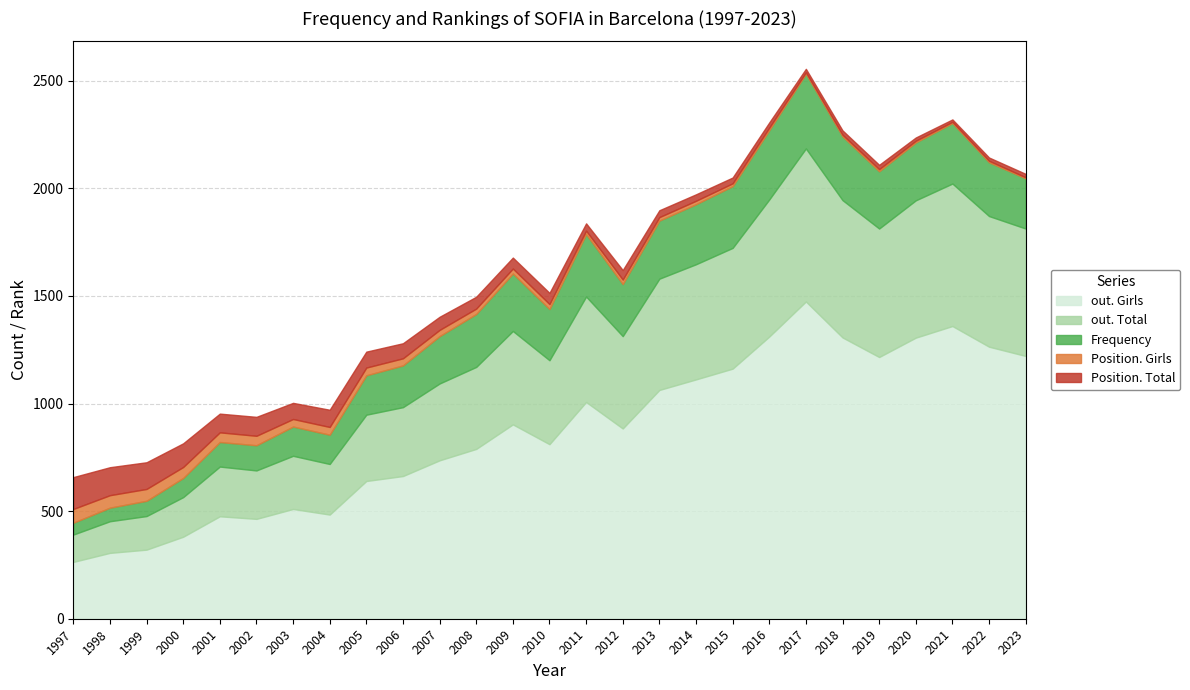

Reading right to left, transcribe all the data shown in this chart.

out. Girls: 2023=1221	2022=1264	2021=1360	2020=1306	2019=1216	2018=1307	2017=1474	2016=1311	2015=1162	2014=1112	2013=1063	2012=884	2011=1007	2010=811	2009=903	2008=789	2007=736	2006=663	2005=640	2004=484	2003=510	2002=464	2001=476	2000=381	1999=321	1998=306	1997=264
out. Total: 2023=592	2022=607	2021=662	2020=638	2019=597	2018=638	2017=711	2016=637	2015=561	2014=535	2013=517	2012=429	2011=490	2010=390	2009=434	2008=381	2007=357	2006=320	2005=308	2004=235	2003=247	2002=225	2001=231	2000=184	1999=156	1998=147	1997=127
Frequency: 2023=233	2022=250	2021=281	2020=269	2019=266	2018=296	2017=347	2016=322	2015=287	2014=279	2013=270	2012=242	2011=290	2010=238	2009=267	2008=246	2007=220	2006=194	2005=183	2004=136	2003=136	2002=117	2001=114	2000=89	1999=71	1998=63	1997=55
Position. Girls: 2023=5	2022=7	2021=6	2020=8	2019=10	2018=8	2017=7	2016=12	2015=13	2014=16	2013=16	2012=21	2011=16	2010=23	2009=23	2008=25	2007=29	2006=33	2005=36	2004=36	2003=35	2002=44	2001=45	2000=51	1999=55	1998=58	1997=64
Position. Total: 2023=16	2022=15	2021=11	2020=15	2019=20	2018=20	2017=16	2016=24	2015=27	2014=30	2013=32	2012=44	2011=34	2010=52	2009=51	2008=55	2007=61	2006=70	2005=74	2004=80	2003=75	2002=88	2001=87	2000=110	1999=124	1998=130	1997=148